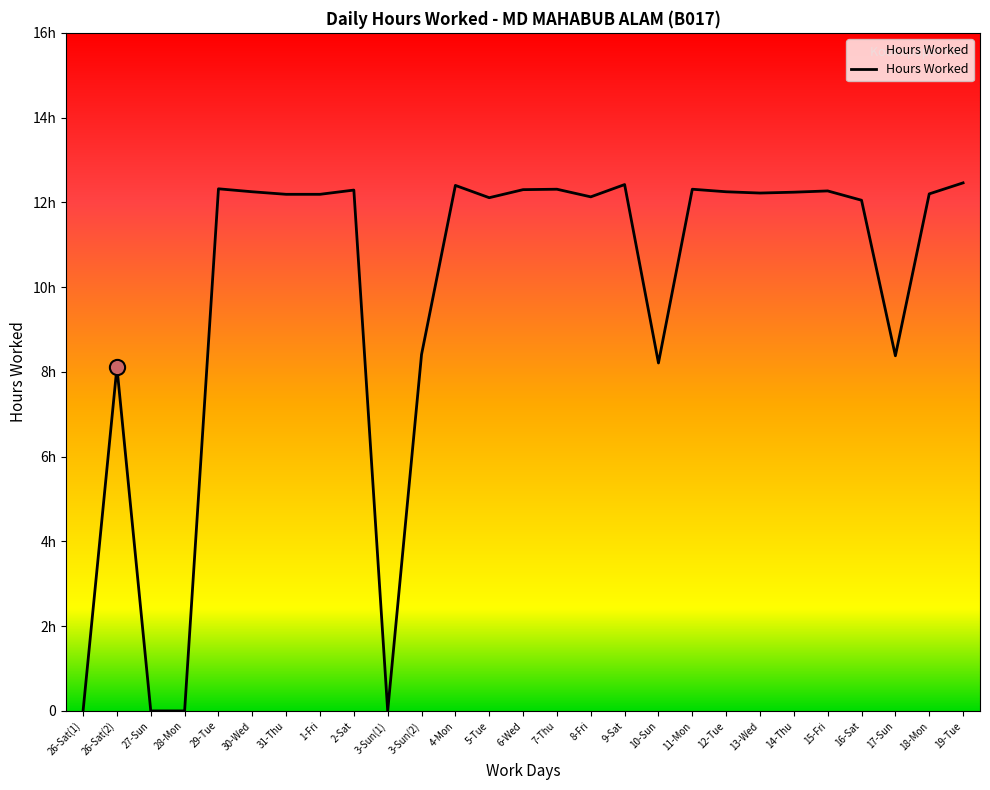

Which has a higher value, 30-Wed or 12-Tue?

30-Wed